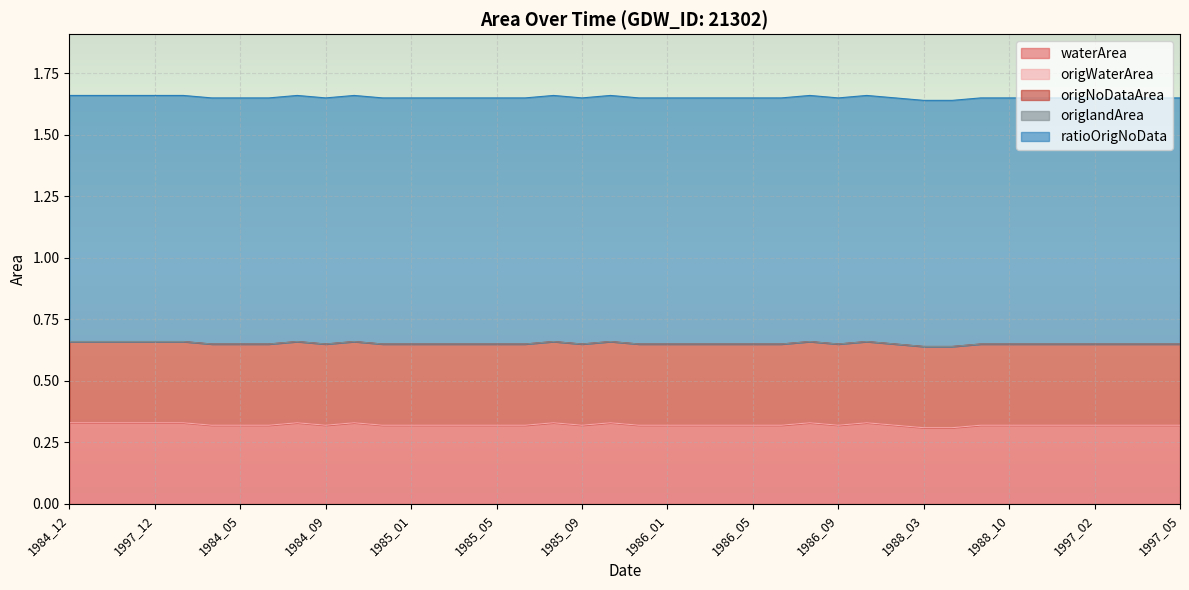

At which category is the sum across all series the highest?

1984_12